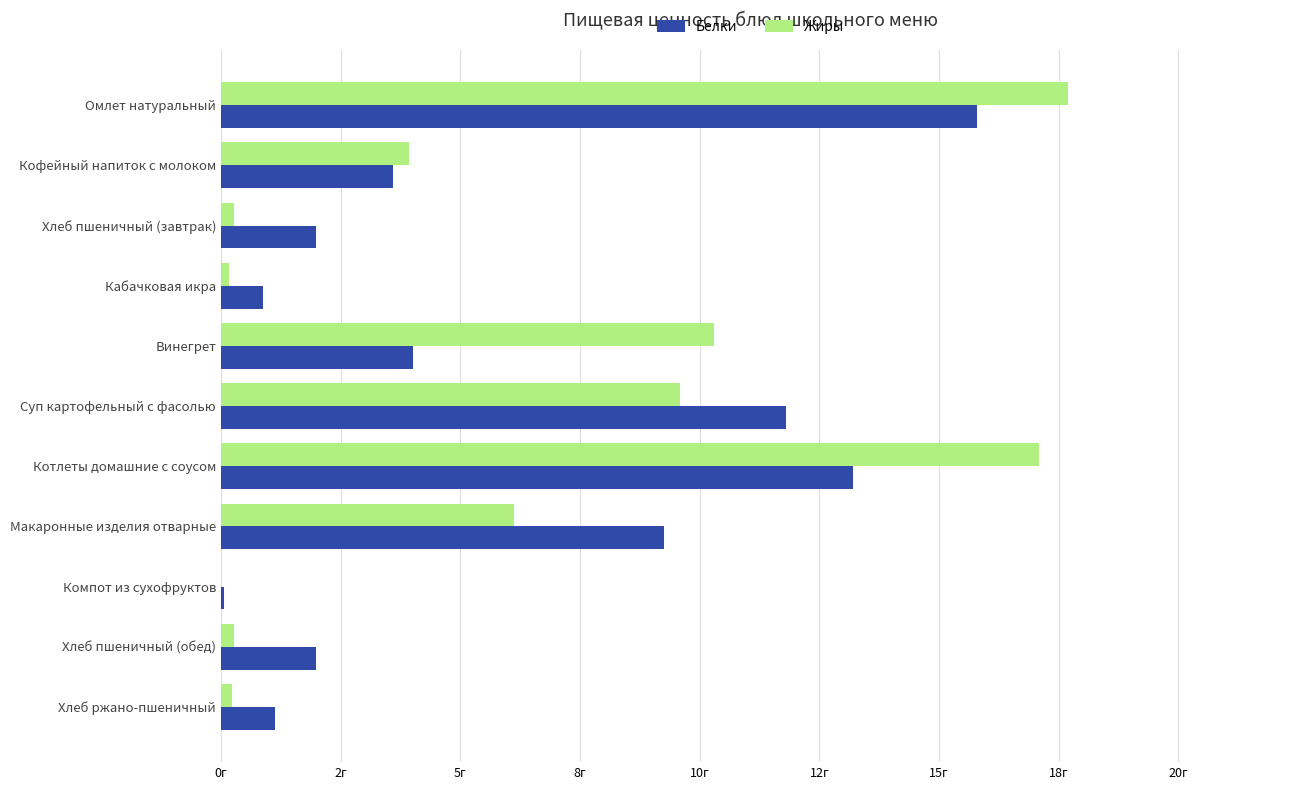

What are all the series names shown in the legend?

Белки, Жиры